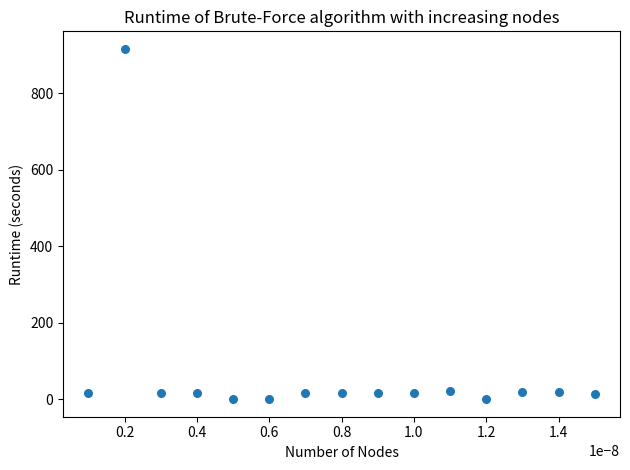

What is the range of Y values (max minus min)?

915.9